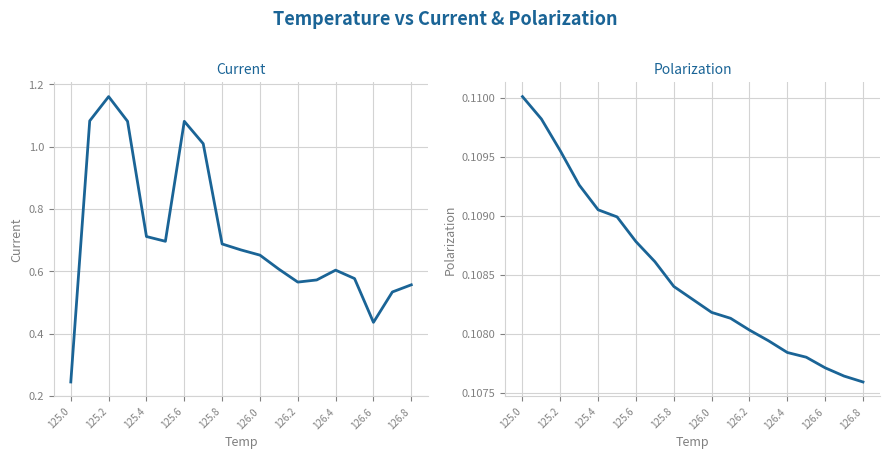

How many lines are shown in the chart?

2